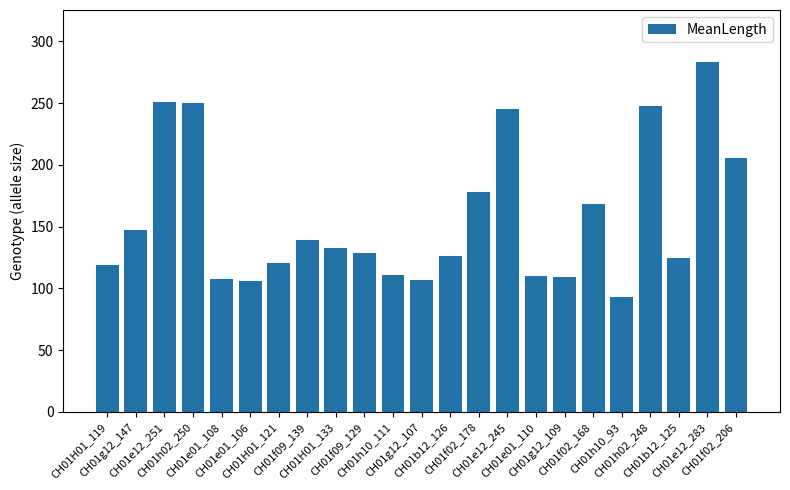

Count the number of data series in this chart.

1